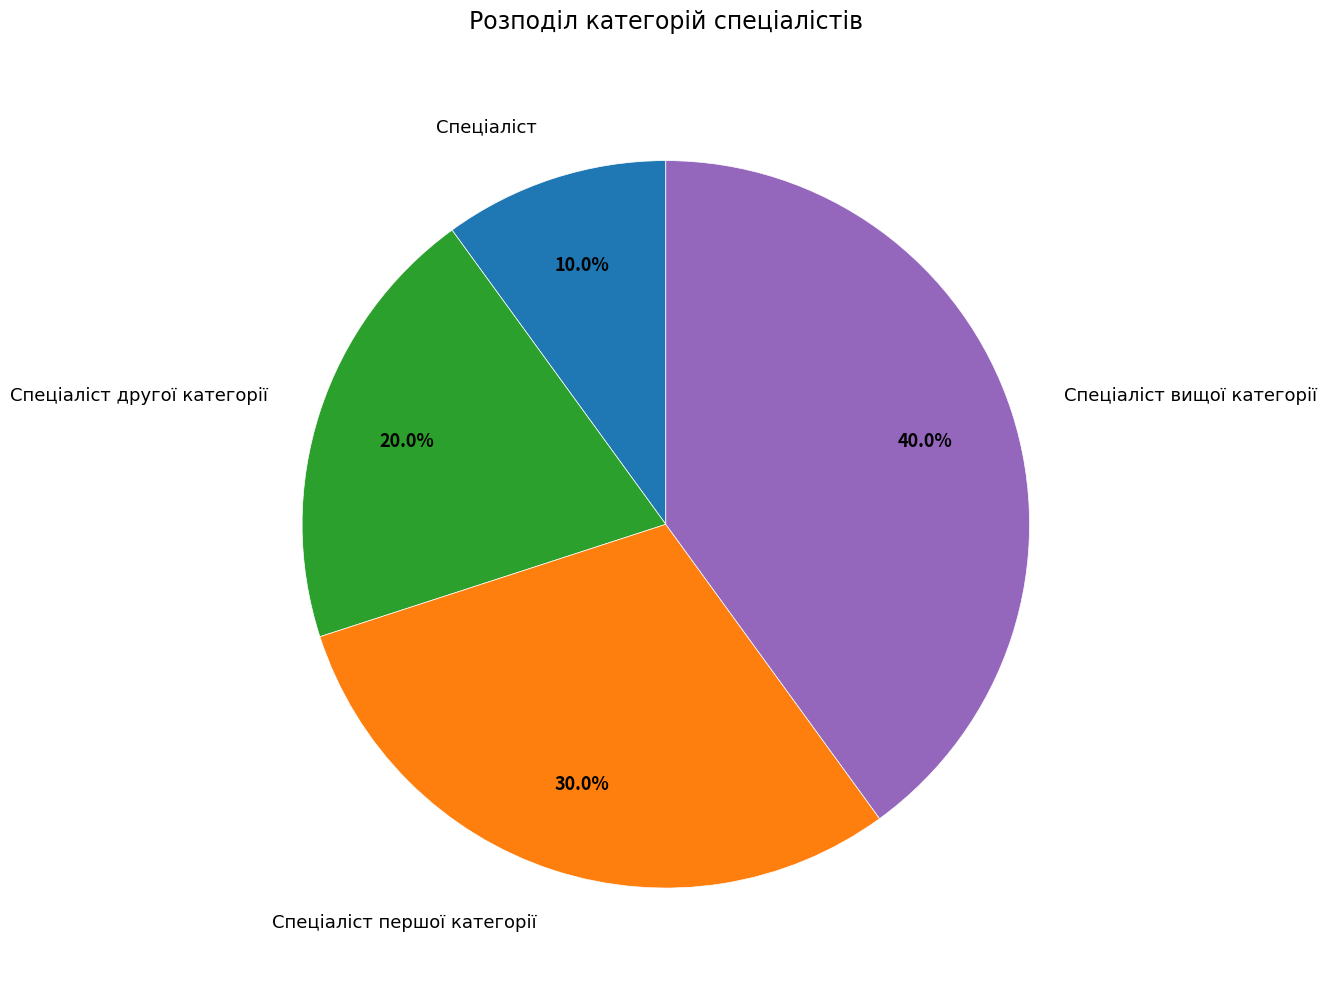

The Спеціаліст першої категорії slice represents 24% of the pie. True or false?

False